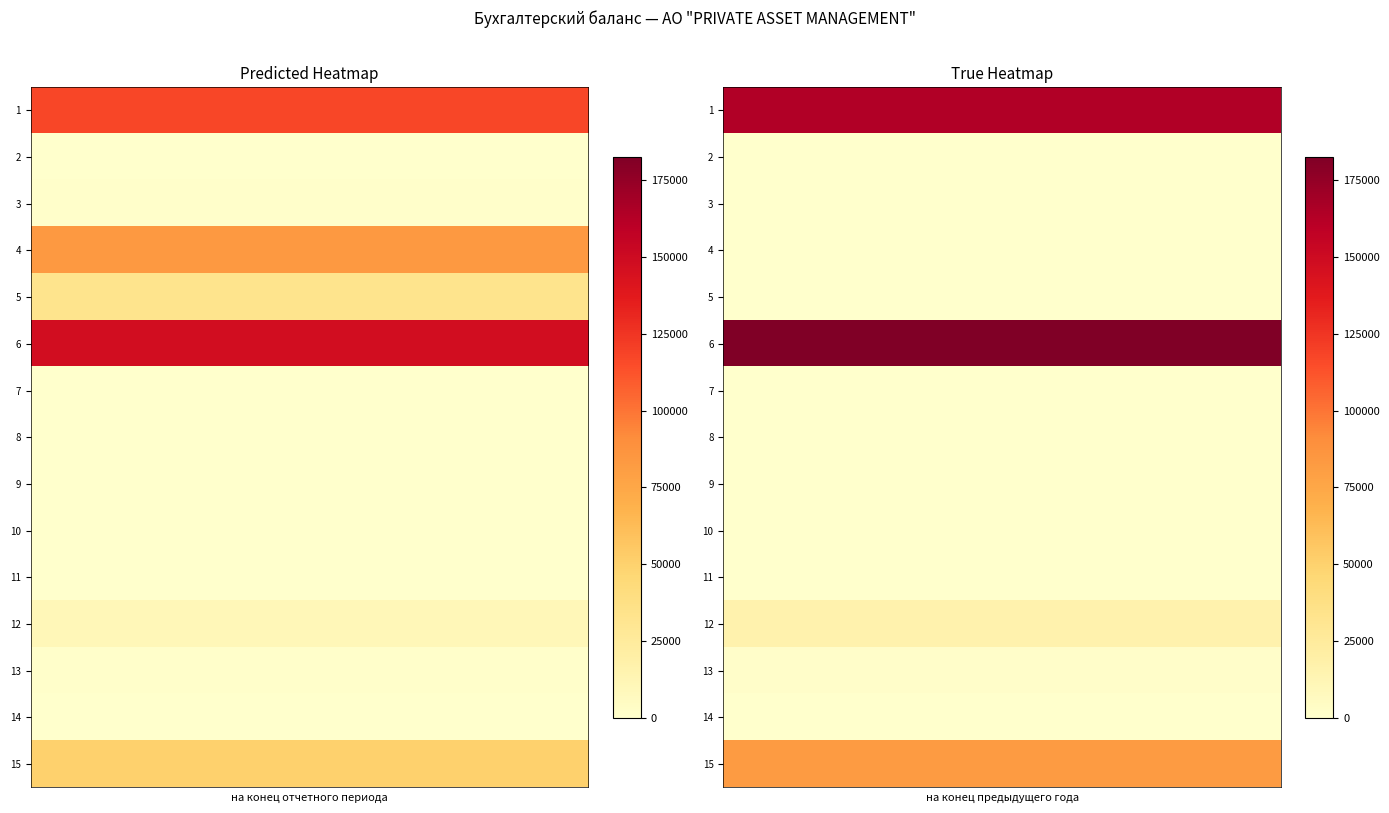

True or false: row_7 has a value of 0 at 7.

True